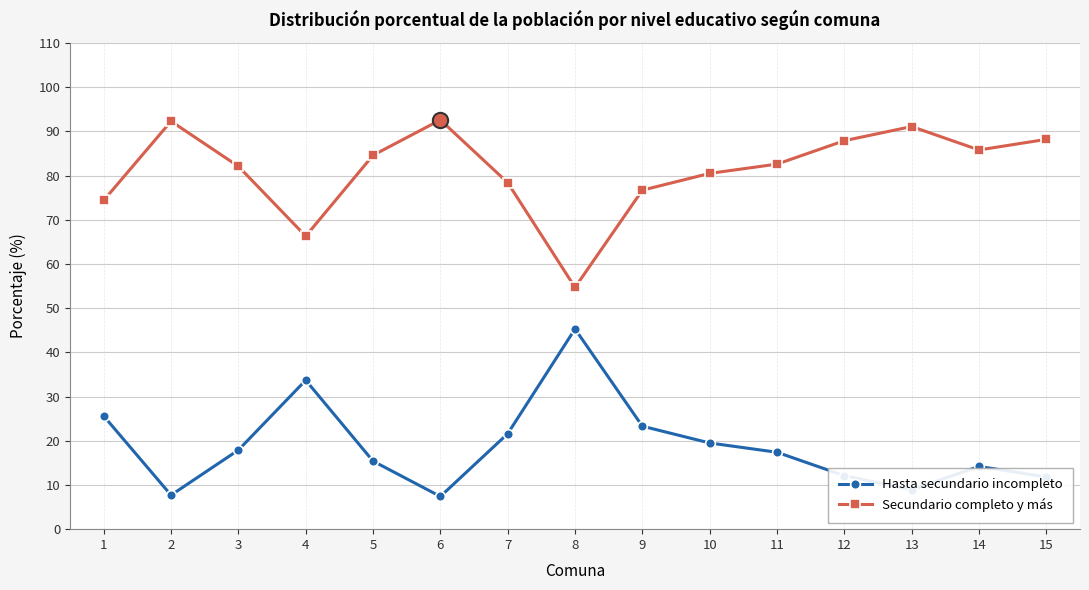

At which category does Secundario completo y más reach its first local peak?

2